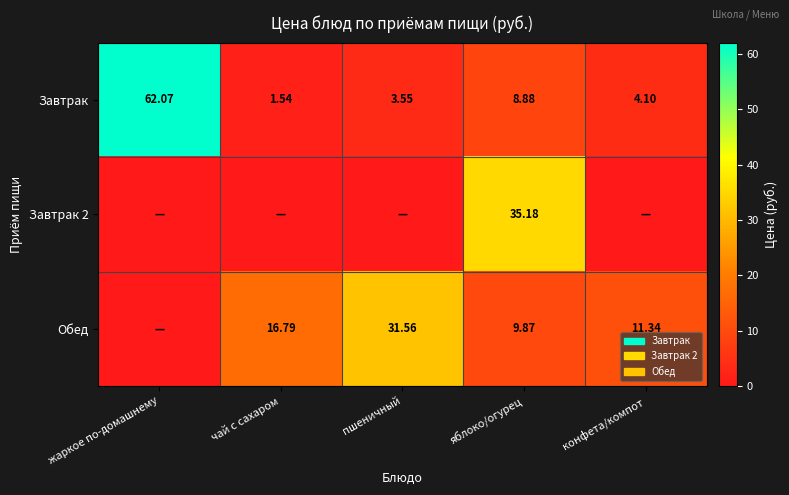

At which category is the sum across all series the highest?

жаркое по-домашнему